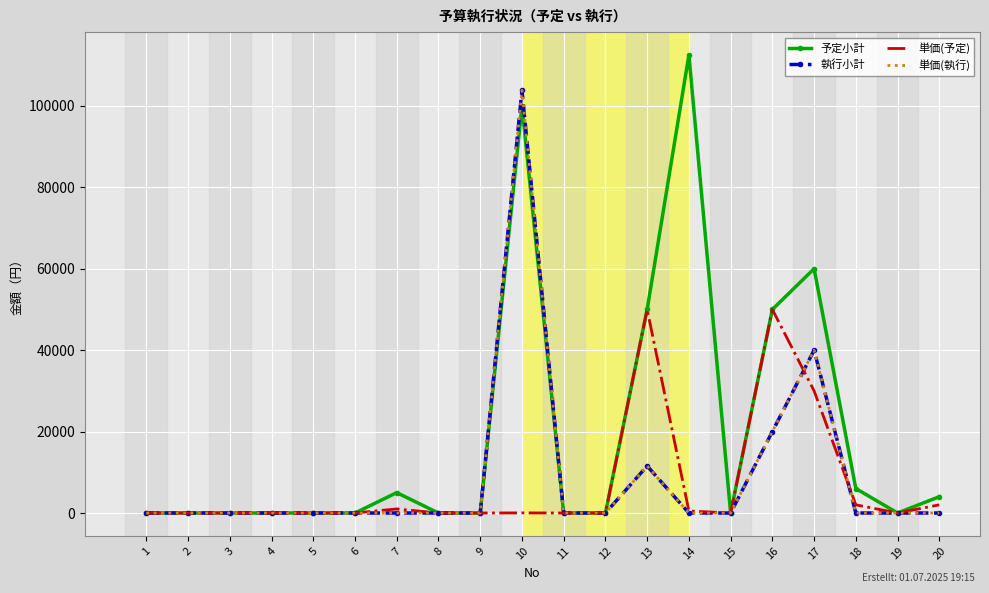

List the series in order of their peak value, lowest first.

単価(予定), 執行小計, 単価(執行), 予定小計